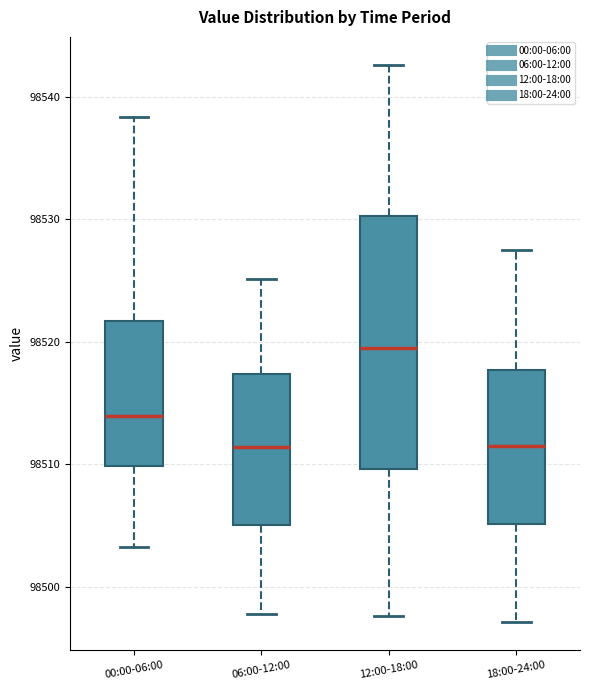

Which box is the tallest, from its lower edge to its upper edge?

12:00-18:00